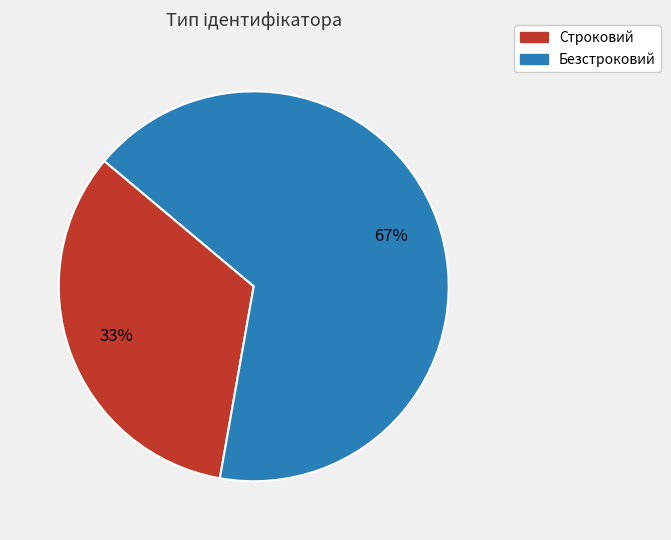

Between Безстроковий and Строковий, which is larger?

Безстроковий